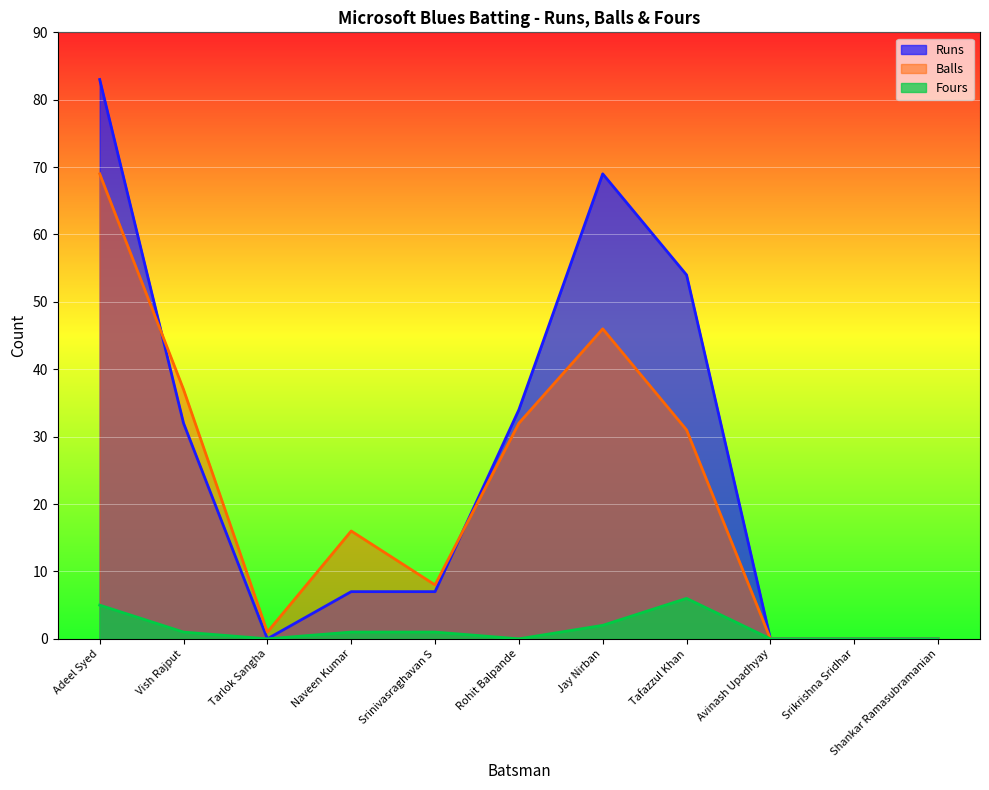

How many data points in Runs are above 7?

5